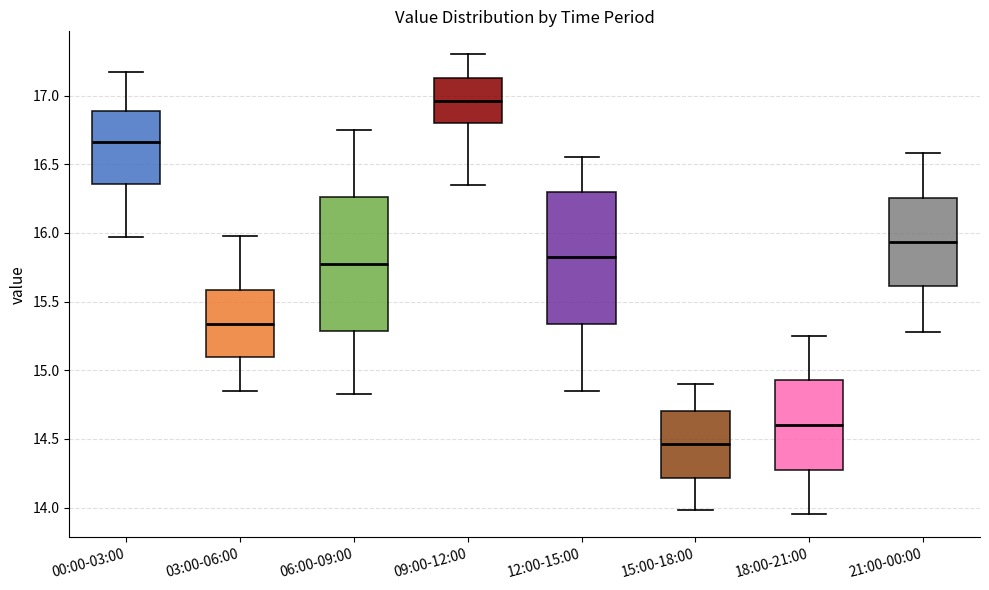

Which box's median line is the lowest?

15:00-18:00